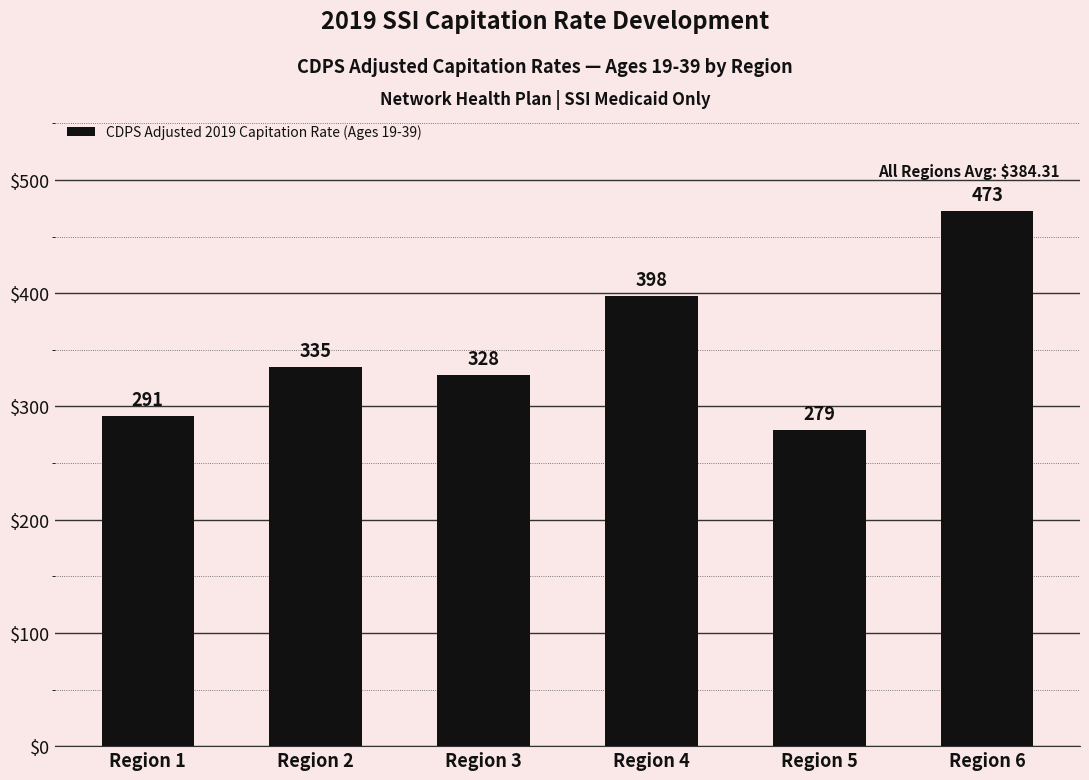

What is the greatest value displayed?

472.8